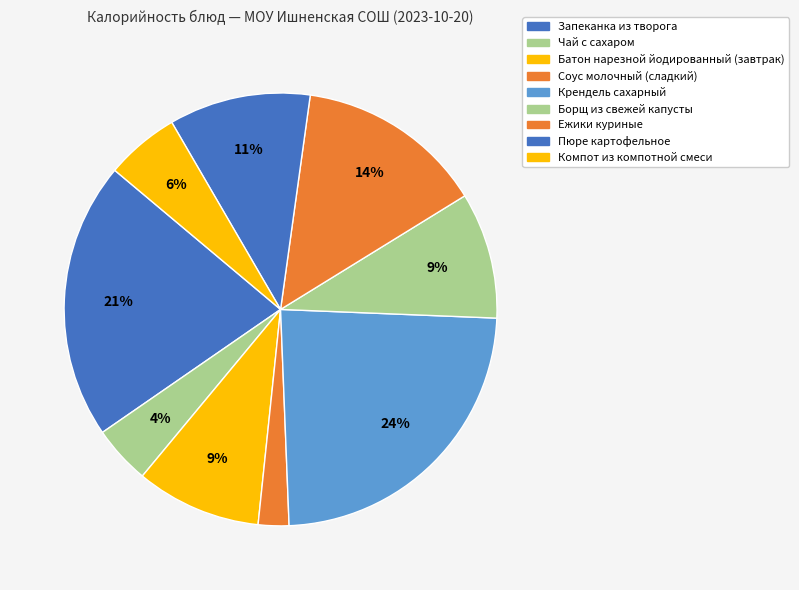

What percentage is the Чай с сахаром slice, to the nearest percent?

4%